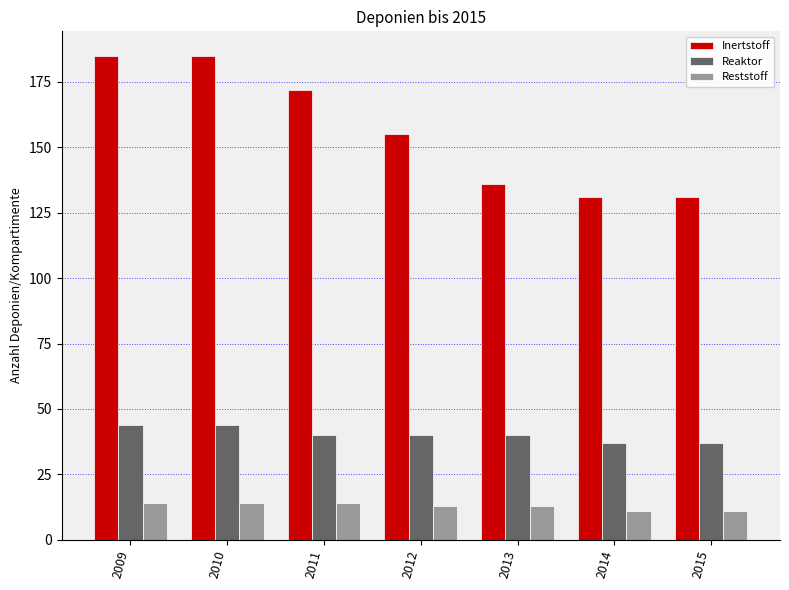

The value of Inertstoff at 2012 is 38. True or false?

False